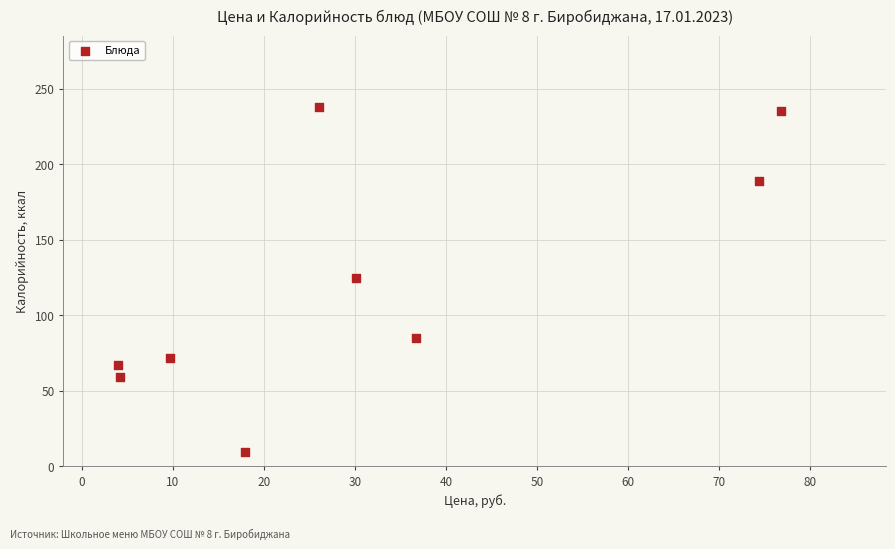

What is the range of X values (max minus min)?

72.9